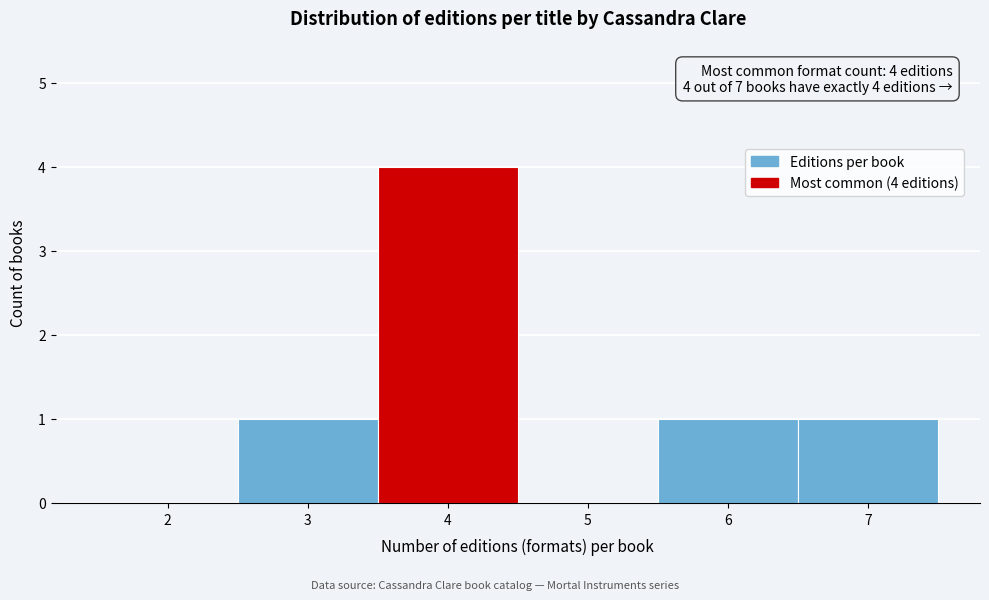

Reading right to left, transcribe all the data shown in this chart.

7=1	6=1	5=0	4=4	3=1	2=0